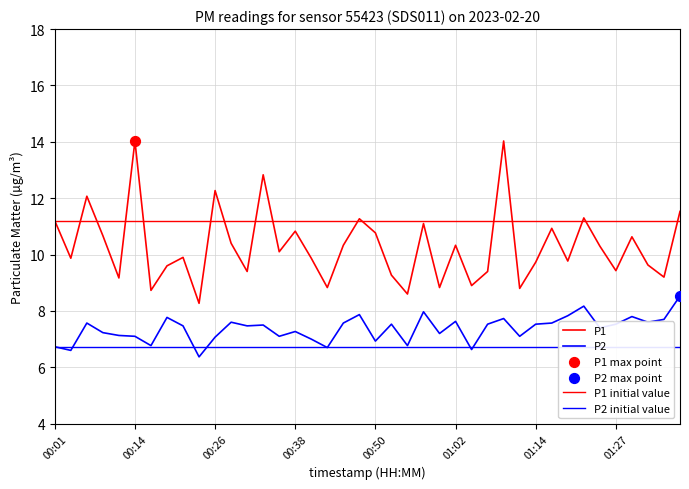

Is the value of P1 at 00:31 greater than the value of P2 at 00:28?

Yes